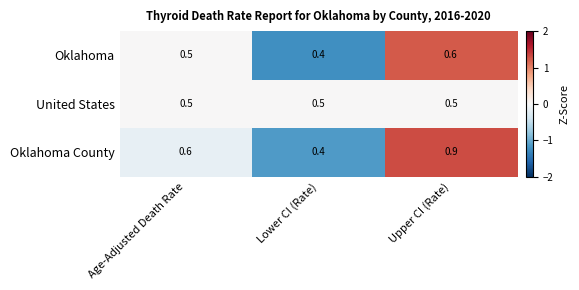

Which series has the widest spread of values?

Oklahoma County